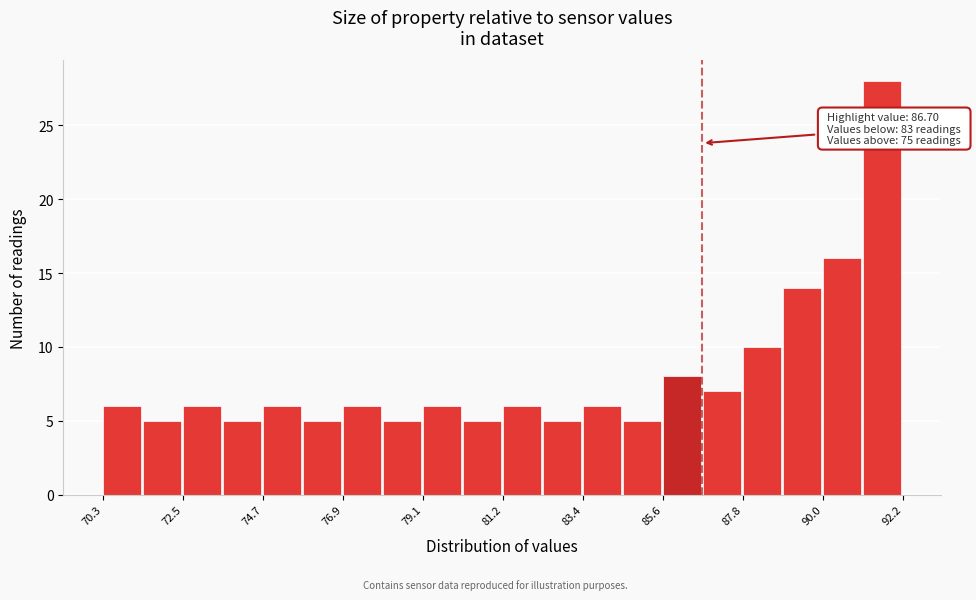

Around what value on the x-axis is the tallest bar? Give the approximate position of its centre, as read against the axis.

91.5